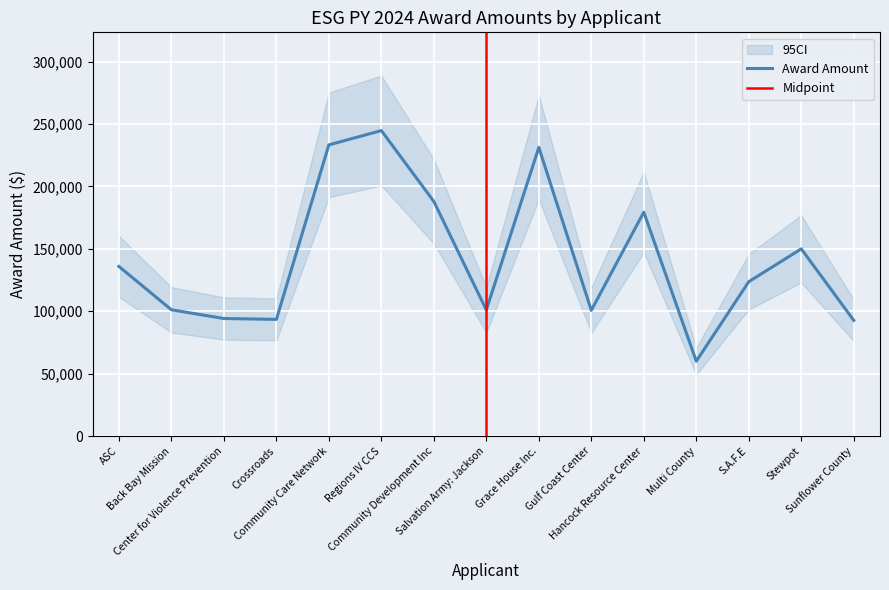

What is the change in value from ASC to Community Development Inc?

+52052